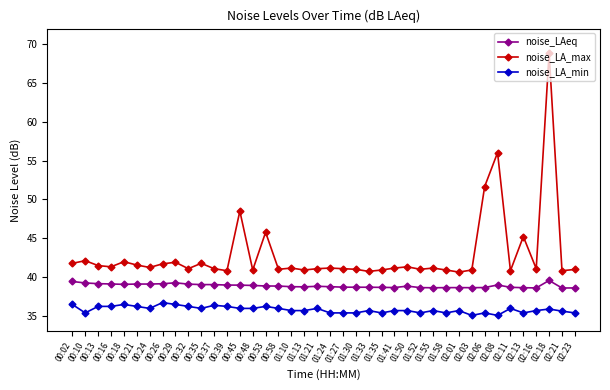

True or false: noise_LA_min and noise_LA_max intersect in this chart.

False